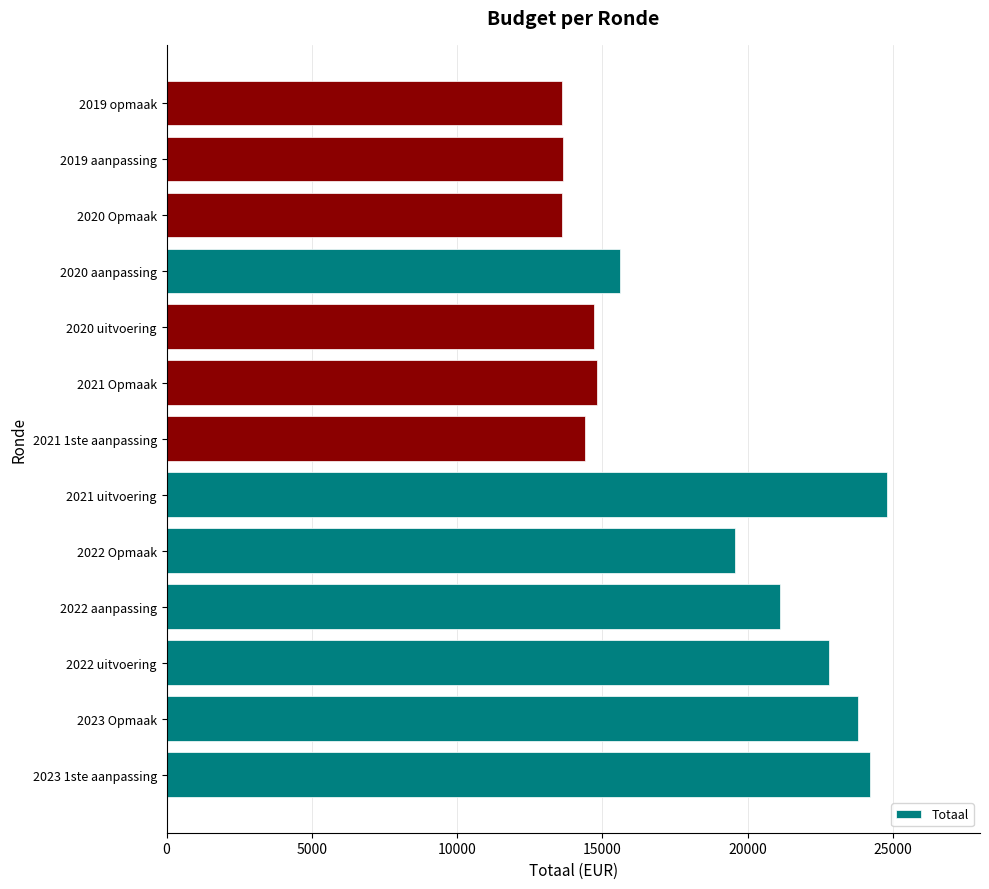

What is the difference between the values at 2021 uitvoering and 2020 uitvoering?

10075